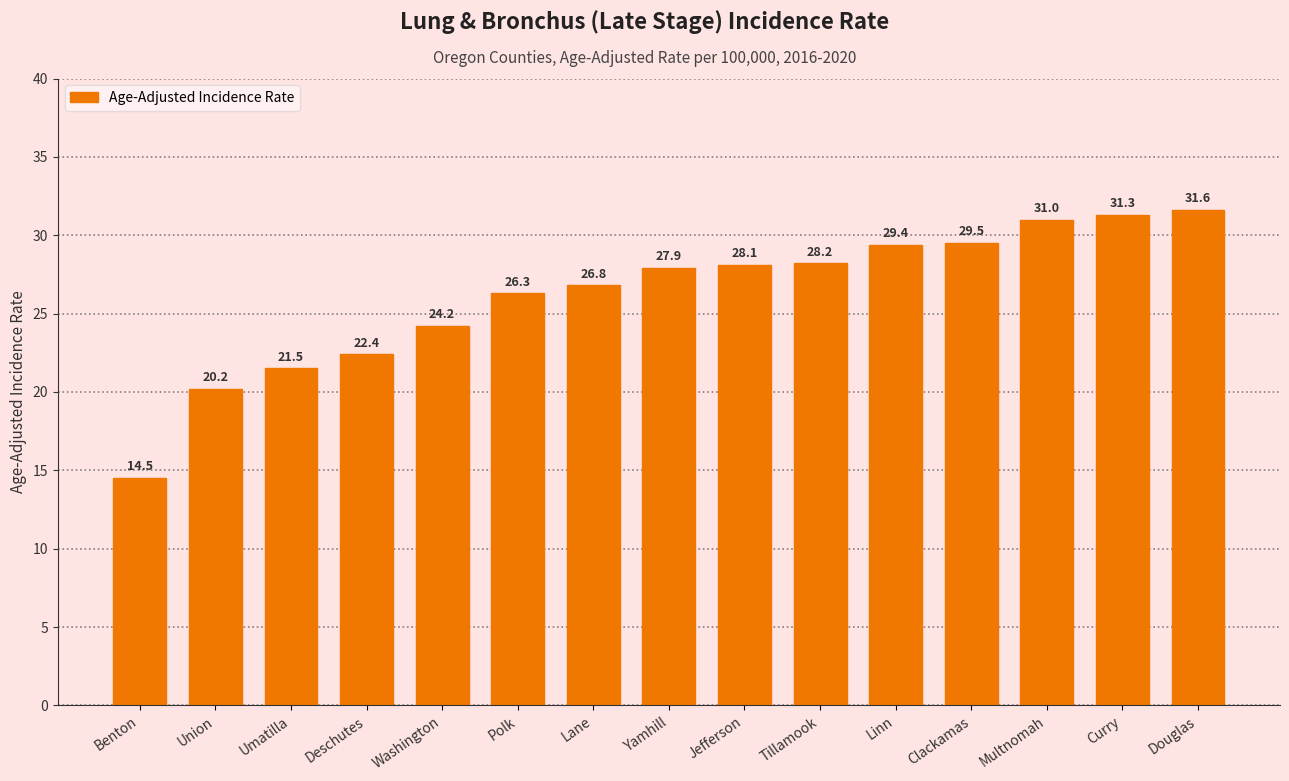

What is the label of the 13th bar from the right?

Umatilla